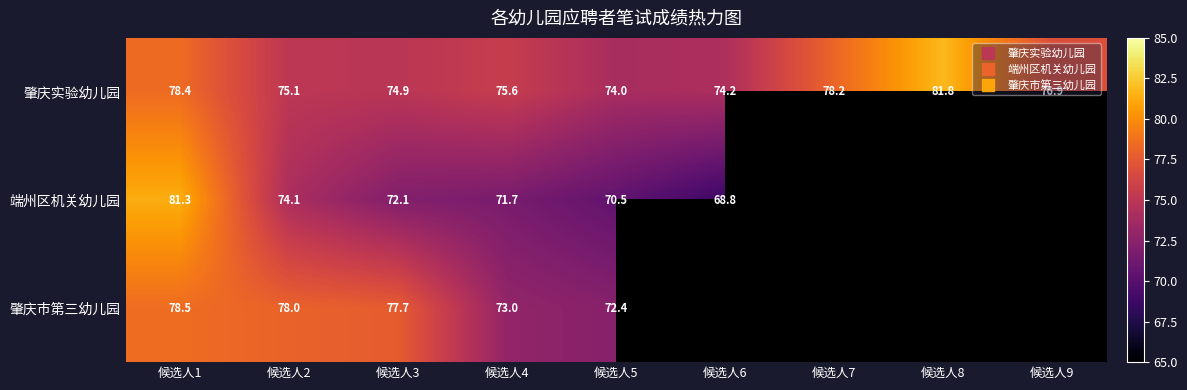

Which series has the largest range (max minus min)?

端州区机关幼儿园